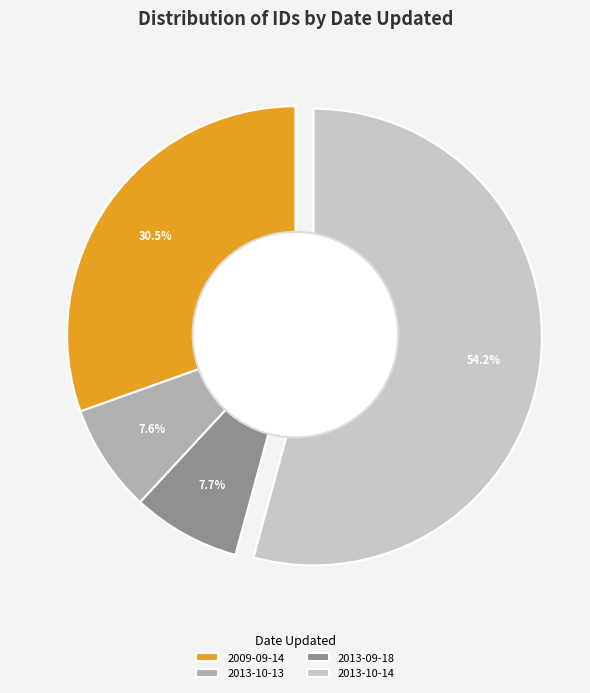

Do 2013-10-13 and 2013-09-18 together represent more than half of the pie?

No